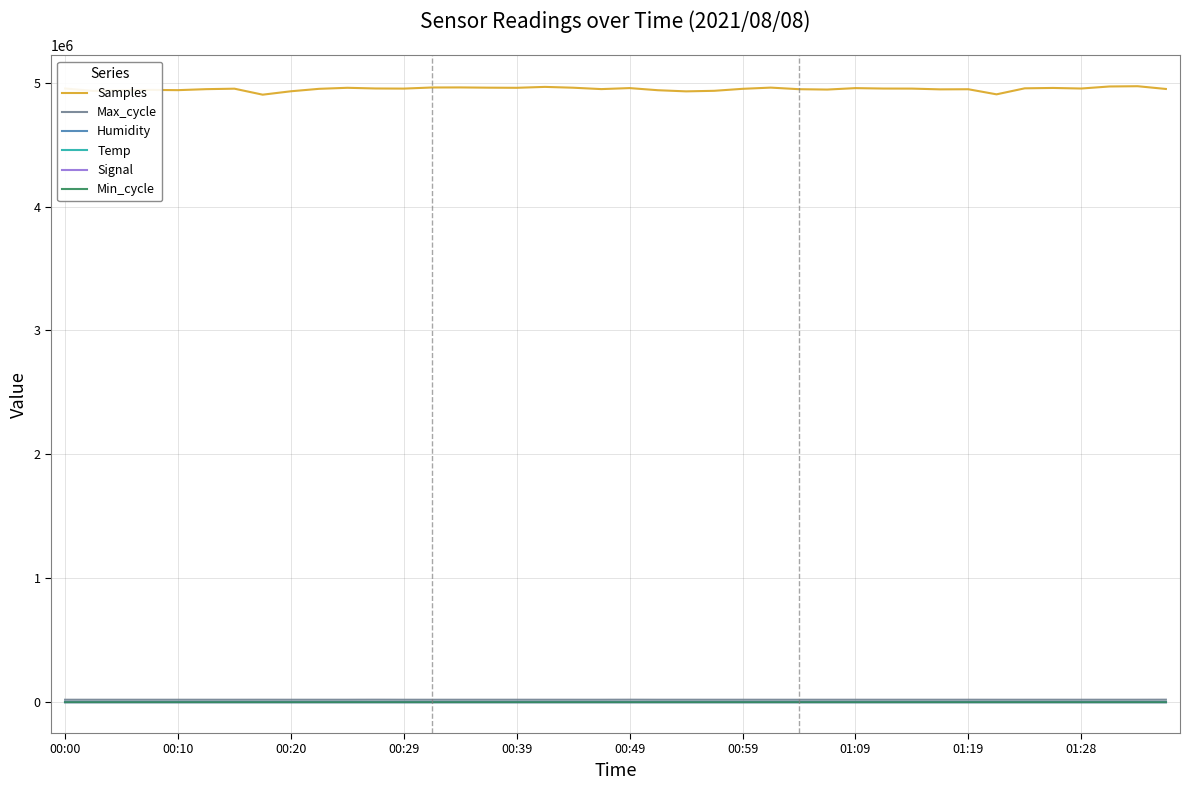

True or false: Samples and Signal cross at least once.

False